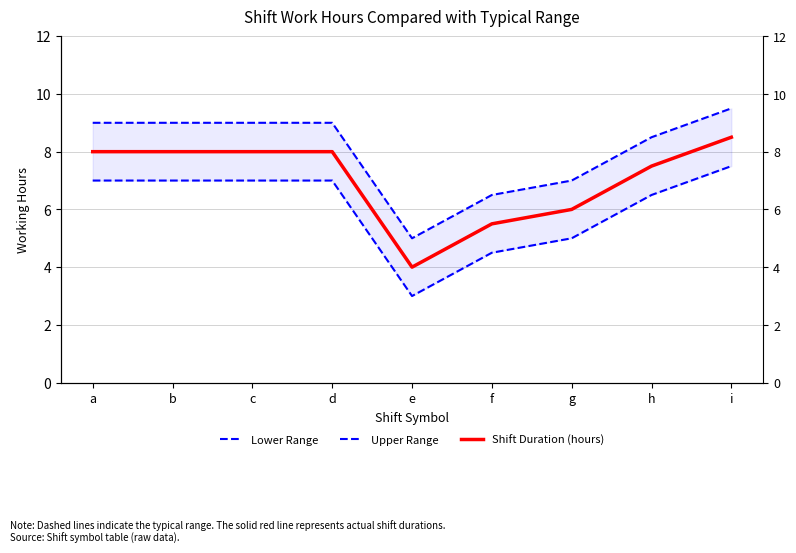

Which series has the largest range (max minus min)?

Lower Range